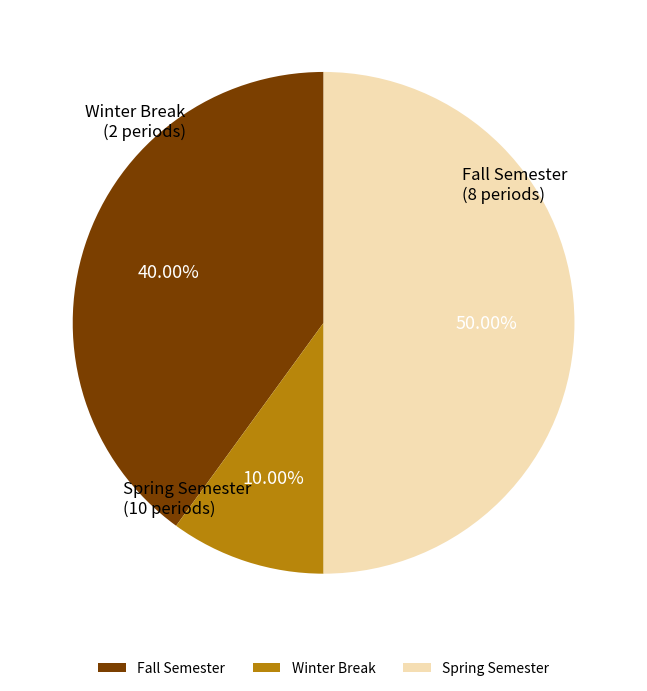

Which has a higher value, Winter Break or Fall Semester?

Fall Semester